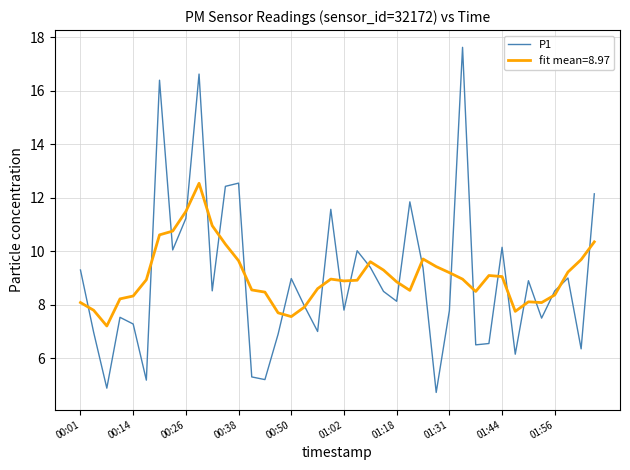

What is the minimum value for fit mean=8.97?

7.2